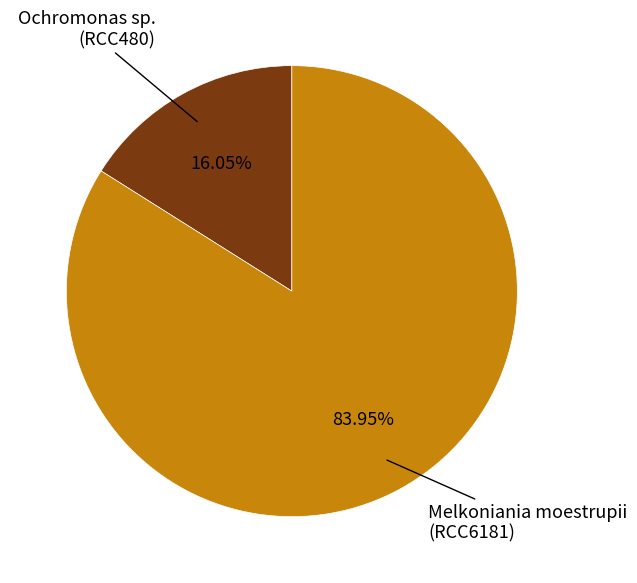

Is there a majority slice in this chart?

Yes